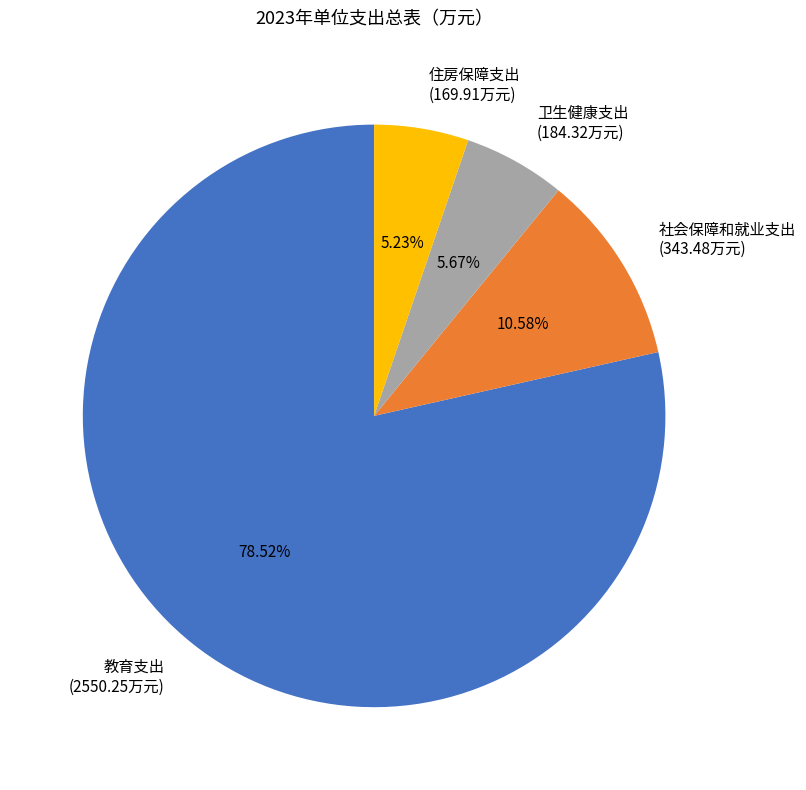

True or false: 社会保障和就业支出 accounts for 11% of the total.

True